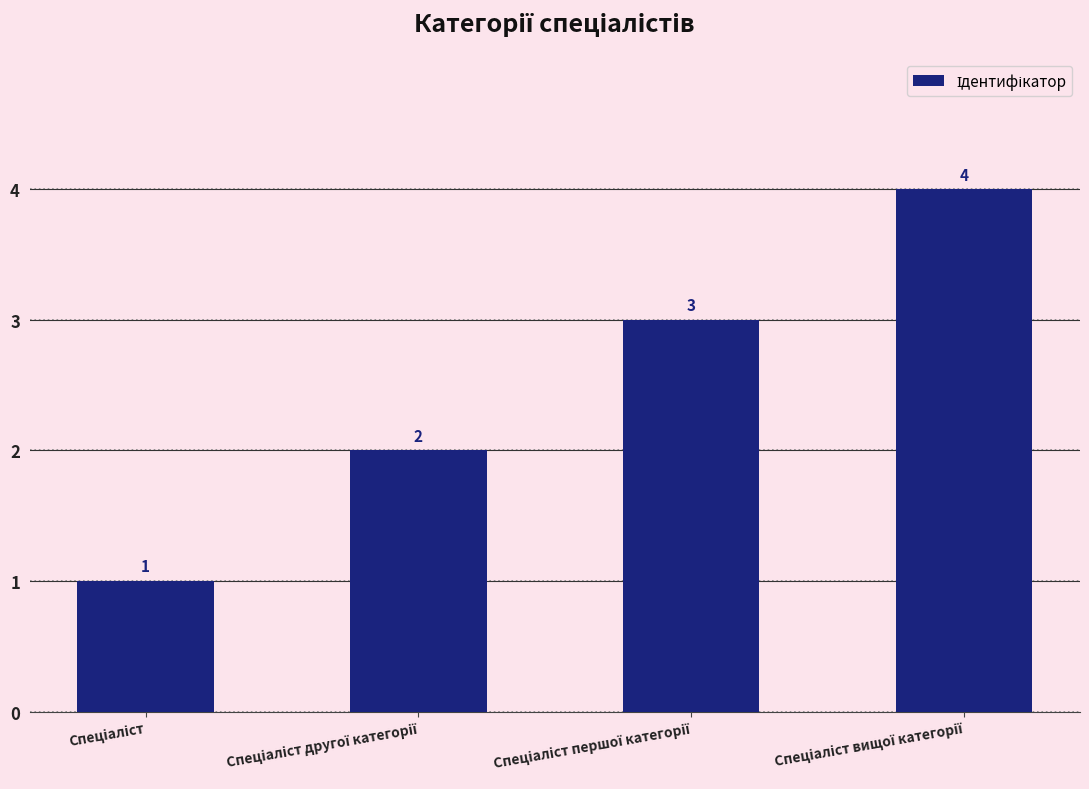

What is the value of the 3rd bar from the left?

3